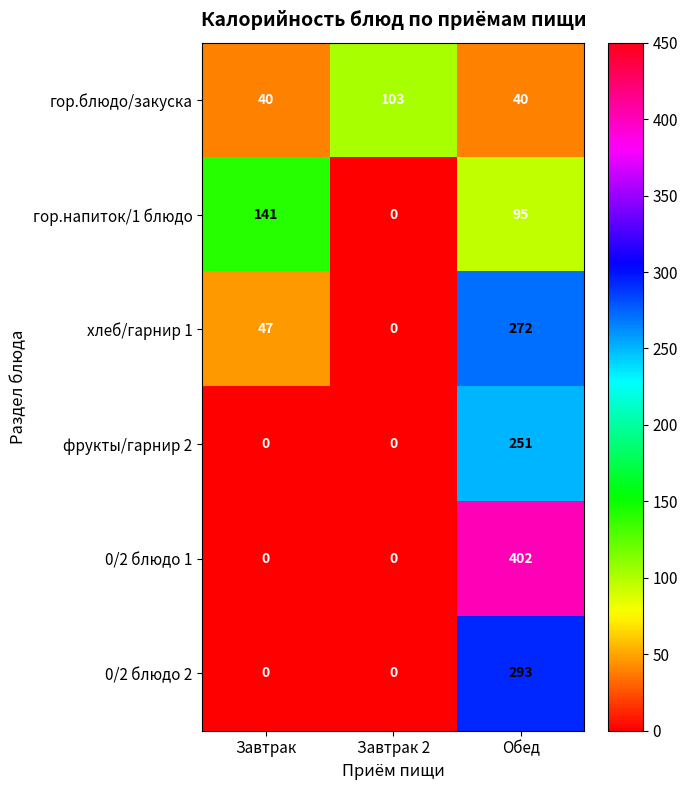

Which label corresponds to the largest value in the chart?

Обед